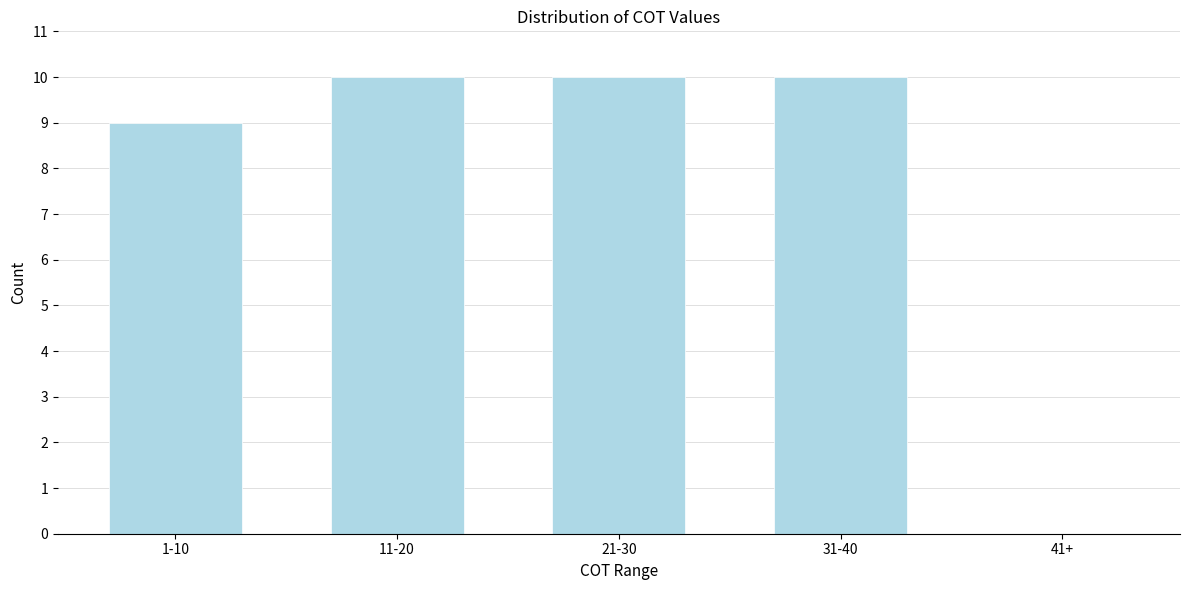

Reading left to right, what are all the values shown in this chart?

1-10=9	11-20=10	21-30=10	31-40=10	41+=0